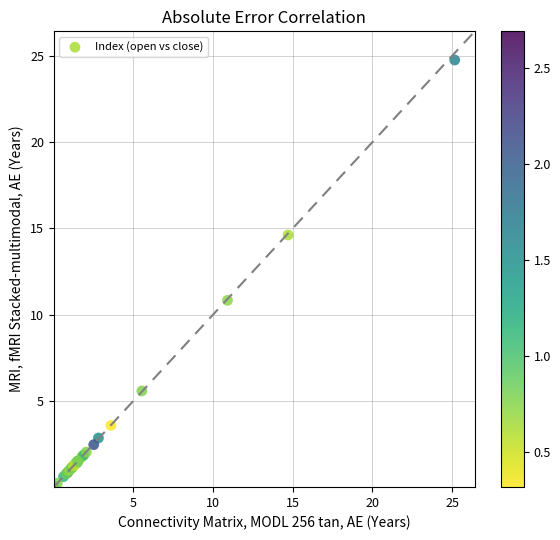

What Y value in the scatter plot is closest to 12?

10.8